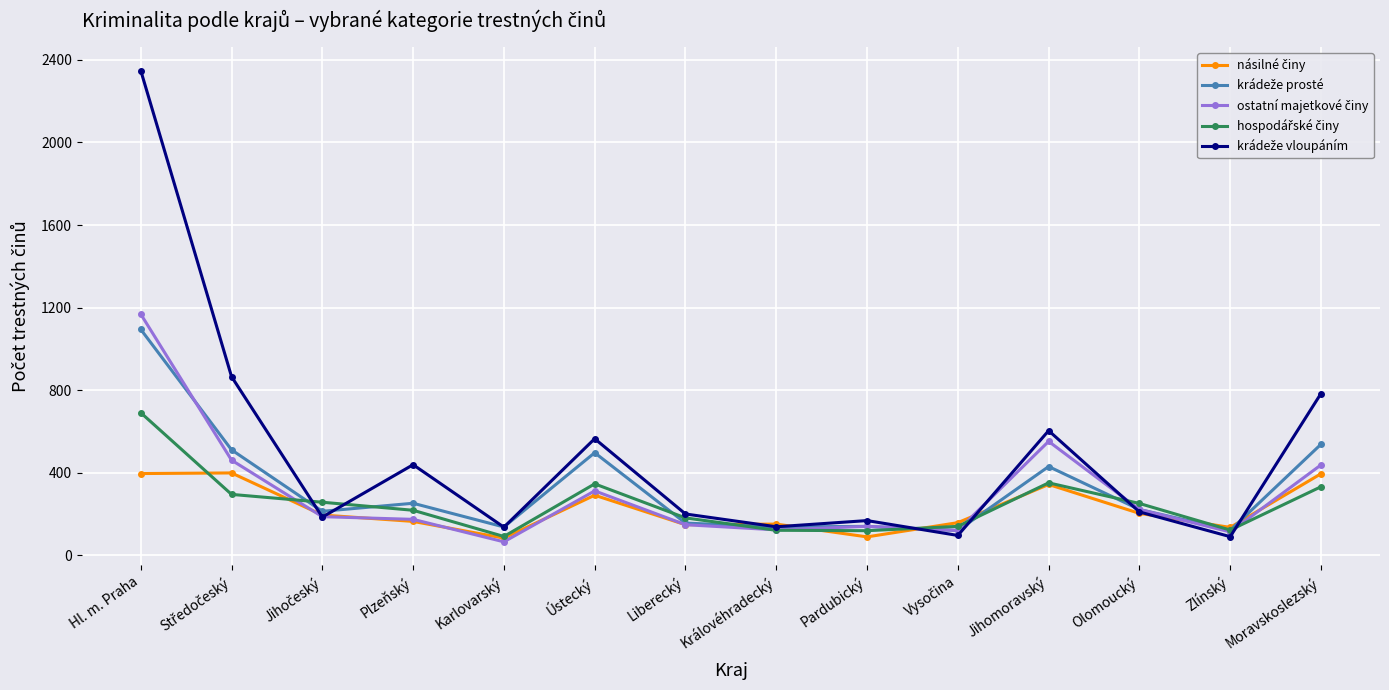

How many lines are shown in the chart?

5